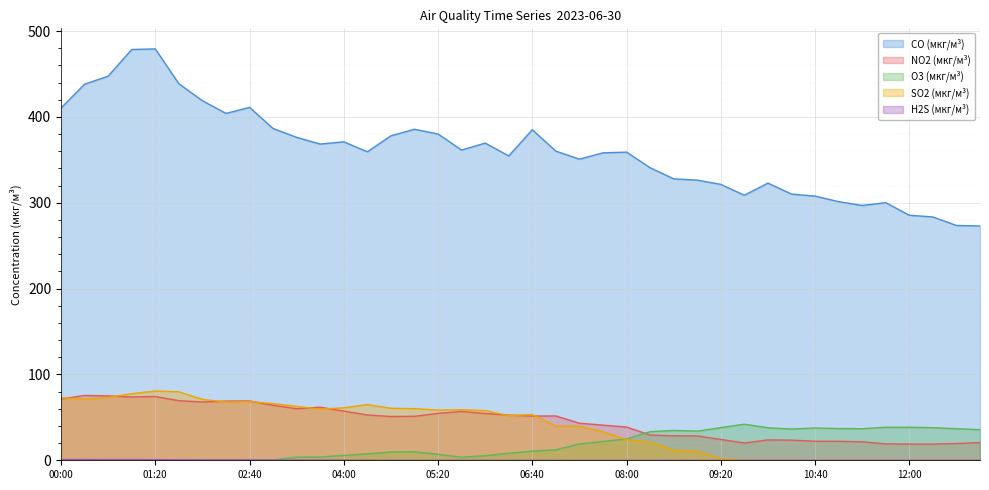

Reading left to right, list all the values displayed in this chart.

CO (мкг/м³): 410.5	438.2	447.6	478.6	479.3	438.8	419.0	404.2	411.2	386.6	376.3	368.4	371.1	359.5	378.1	385.7	380.2	361.5	369.6	354.6	385.1	360.2	350.9	358.2	359.1	340.9	327.9	326.4	321.5	308.9	323.0	310.2	307.8	301.4	296.9	300.2	285.5	283.5	273.6	273.0
NO2 (мкг/м³): 71.4	75.5	75.1	73.8	74.3	69.5	67.9	68.9	69.1	64.0	60.1	61.9	57.3	52.8	51.0	51.2	54.6	56.9	54.5	52.7	51.5	51.6	43.2	41.0	38.7	29.4	28.5	28.4	24.3	20.1	23.8	23.5	22.2	22.1	21.6	19.1	18.9	18.9	19.5	20.7
O3 (мкг/м³): 0.0	0.0	0.0	0.0	0.0	0.0	0.0	0.0	0.0	0.4	3.7	3.8	5.6	7.4	9.6	9.9	6.9	3.5	5.3	8.1	10.6	12.3	18.9	21.9	24.9	33.3	34.8	34.0	38.0	42.0	37.9	36.4	37.6	36.9	36.8	38.5	38.4	38.0	36.8	35.6
SO2 (мкг/м³): 72.7	71.3	73.3	77.6	80.7	79.8	71.0	67.9	68.3	66.1	62.8	59.6	61.1	64.9	60.6	60.2	58.5	58.9	57.9	52.0	53.3	39.8	39.7	33.1	24.0	21.0	11.6	10.6	1.7	0.0	0.0	0.0	0.0	0.0	0.0	0.0	0.0	0.0	0.0	0.0
H2S (мкг/м³): 0.9	0.9	0.8	0.8	0.8	0.6	0.5	0.5	0.4	0.3	0.2	0.2	0.2	0.1	0.0	0.0	0.0	0.0	0.0	0.0	0.0	0.0	0.0	0.0	0.0	0.0	0.0	0.0	0.0	0.0	0.0	0.0	0.0	0.0	0.0	0.0	0.0	0.0	0.0	0.0